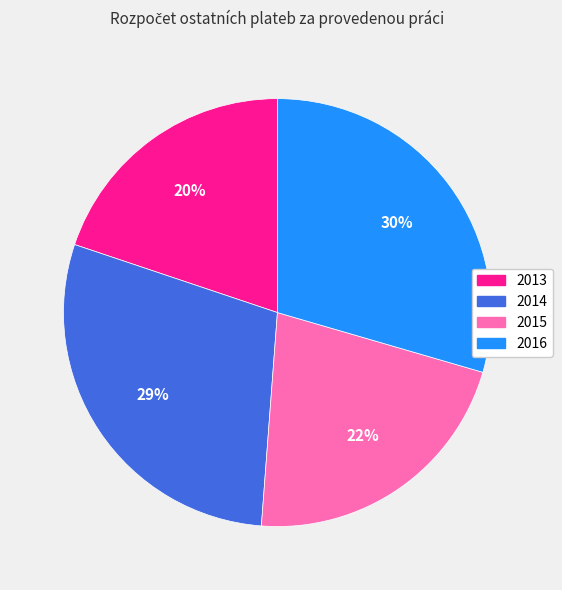

Between 2013 and 2014, which is larger?

2014